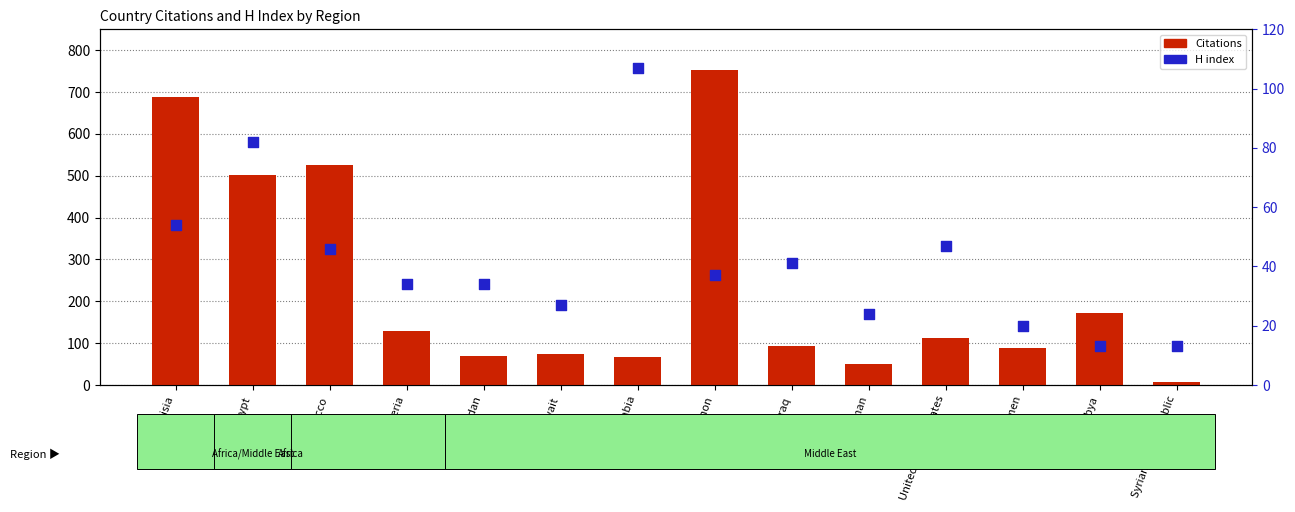

Is the value of H index at Jordan greater than the value of Citations at Oman?

No